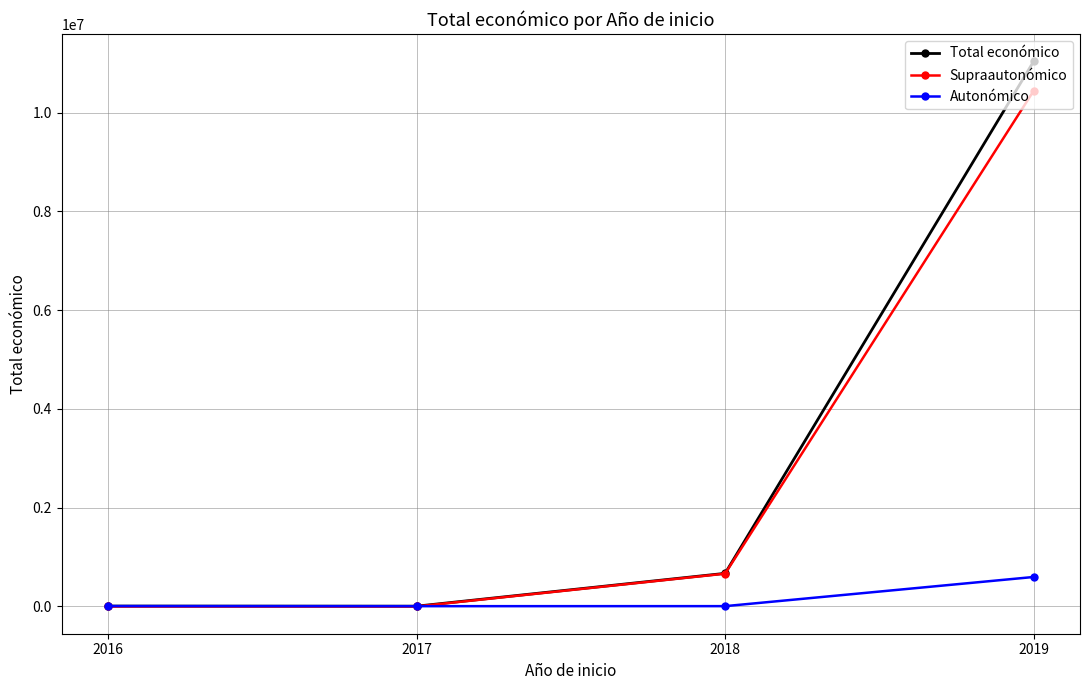

Where is the first local minimum for Total económico?

2017